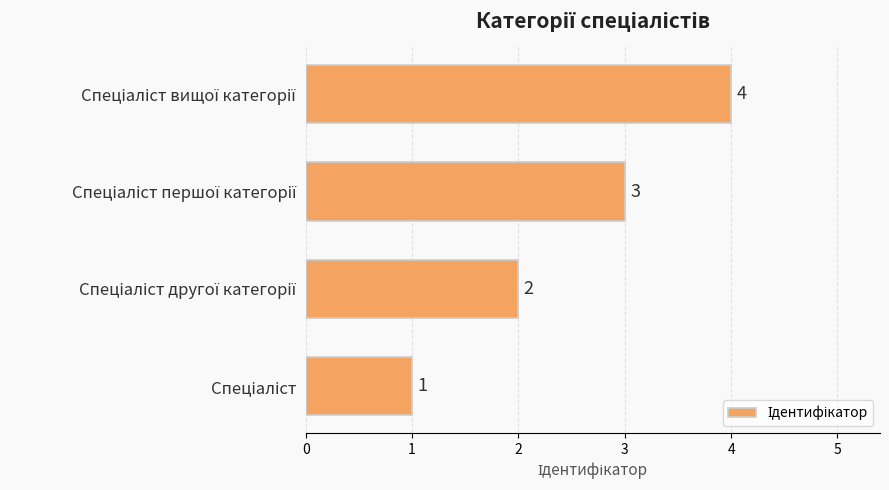

What is the maximum value shown in the chart?

4